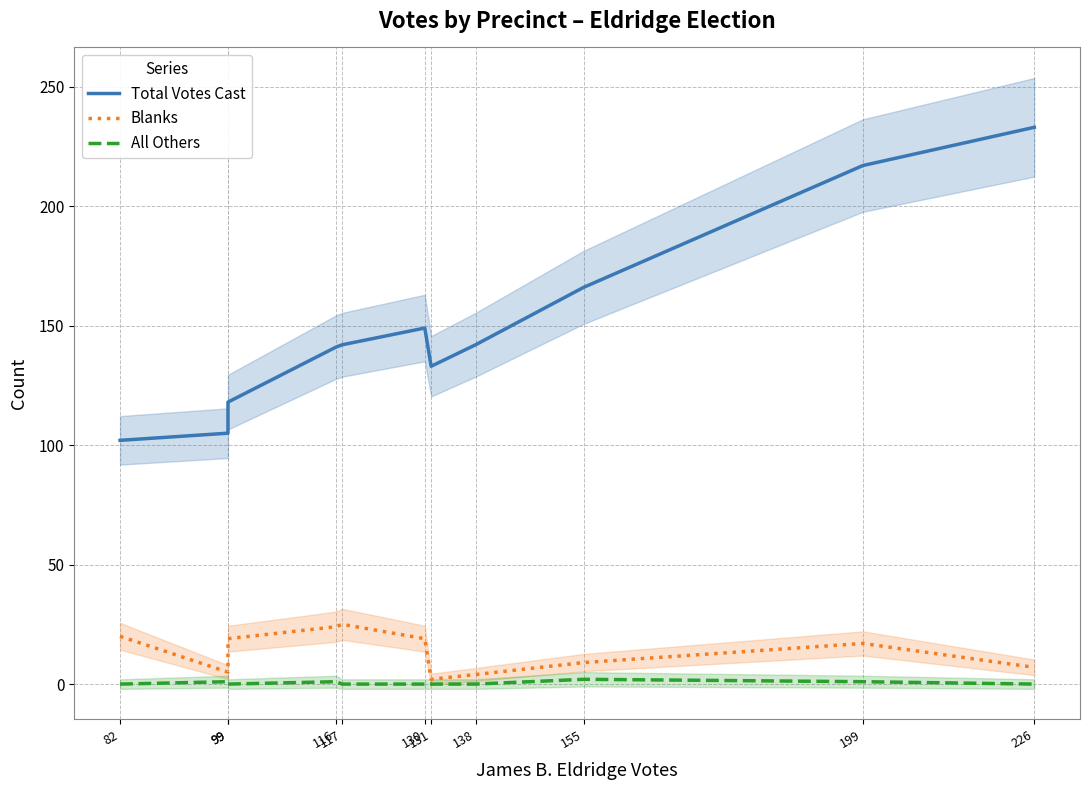

How many interior local peaks does the Blanks series have?

2